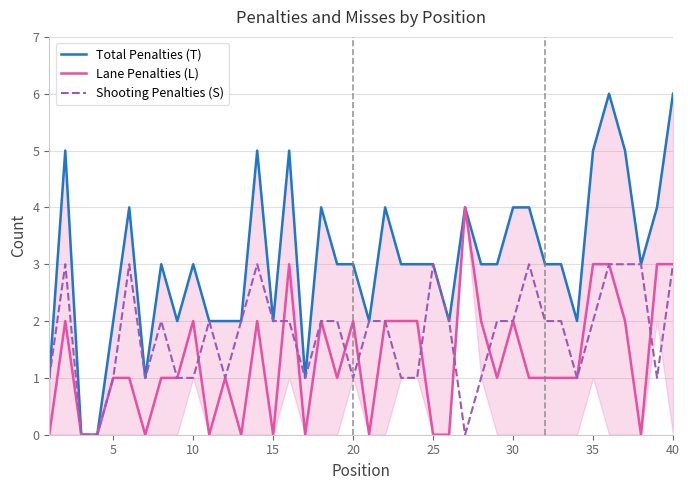

In Lane Penalties (L), how many points are higher than both neighbors (excluding endpoints)?

9